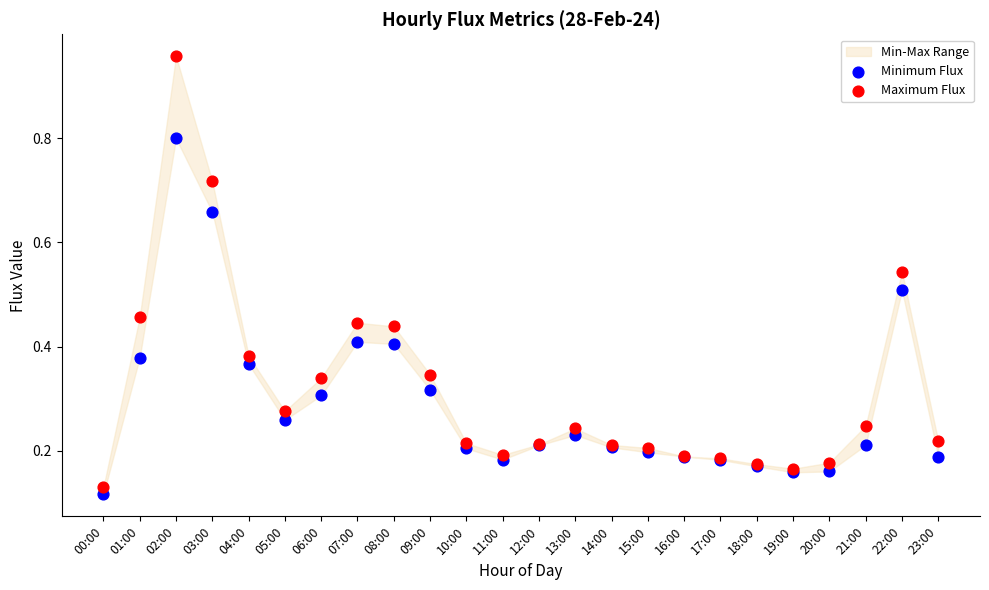

Which series contains the highest Y value?

Maximum Flux